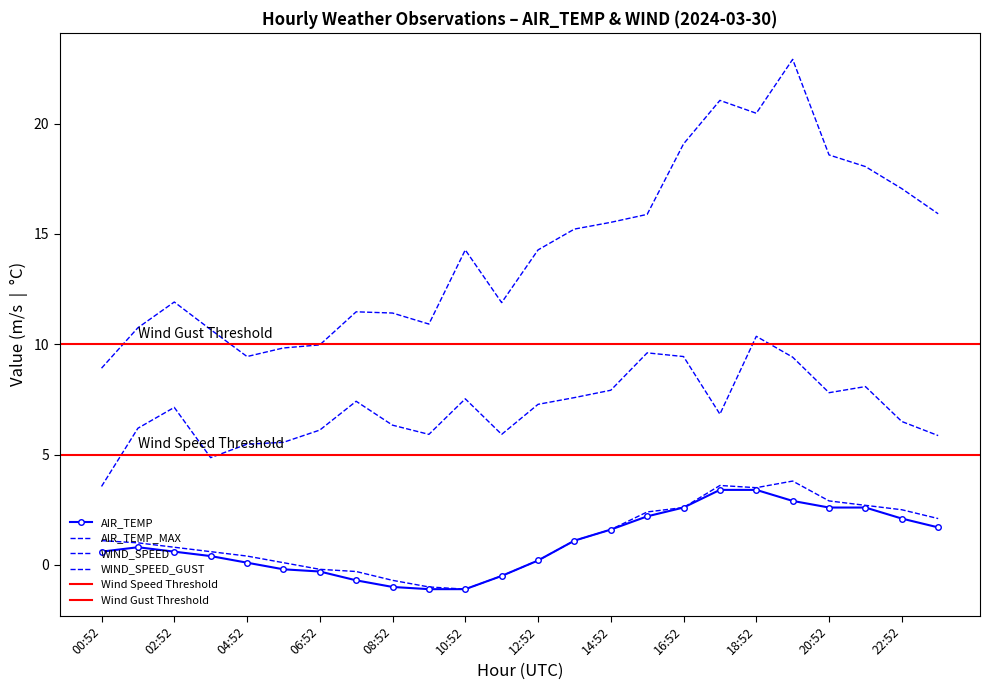

What is the label of the 1st point from the left?

00:52